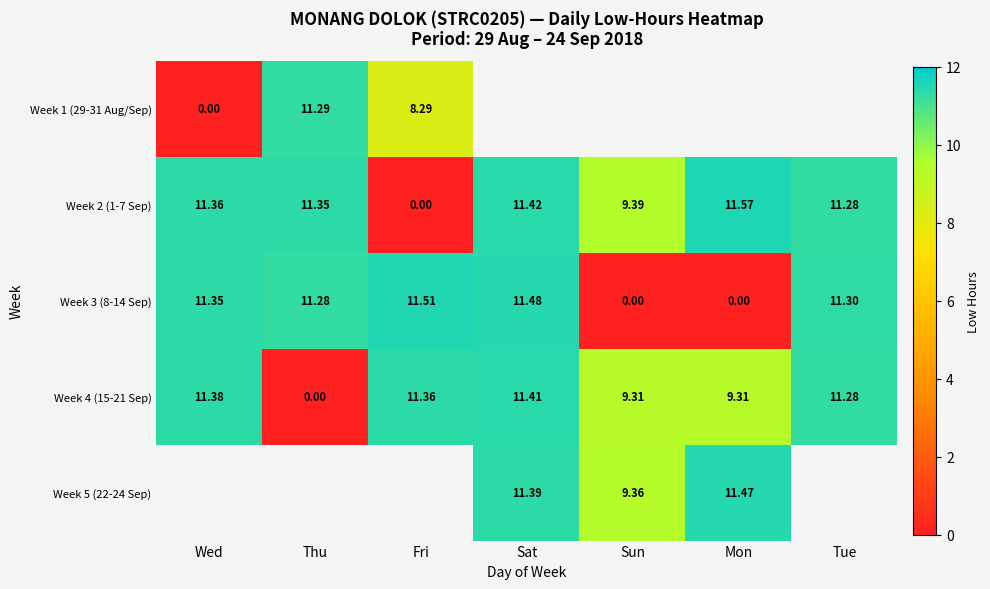

Which has a higher value, Wed or Thu?

Thu